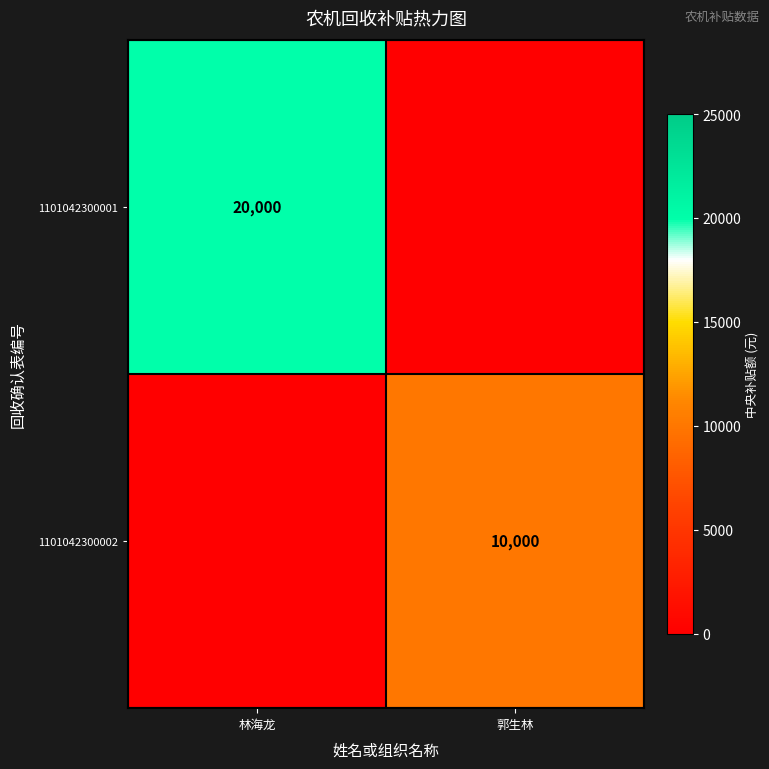

The value of 1101042300002 at 郭生林 is 10000. True or false?

True